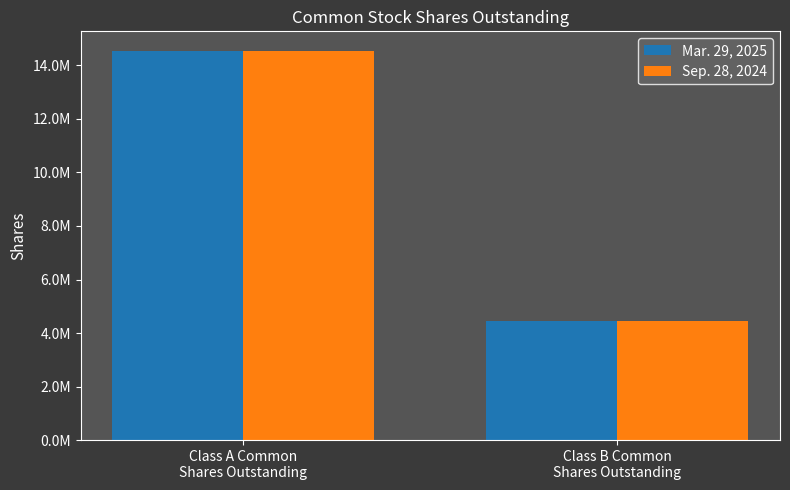

What is the sum of the Sep. 28, 2024 values at Class B Common
Shares Outstanding and Class A Common
Shares Outstanding?

18994376